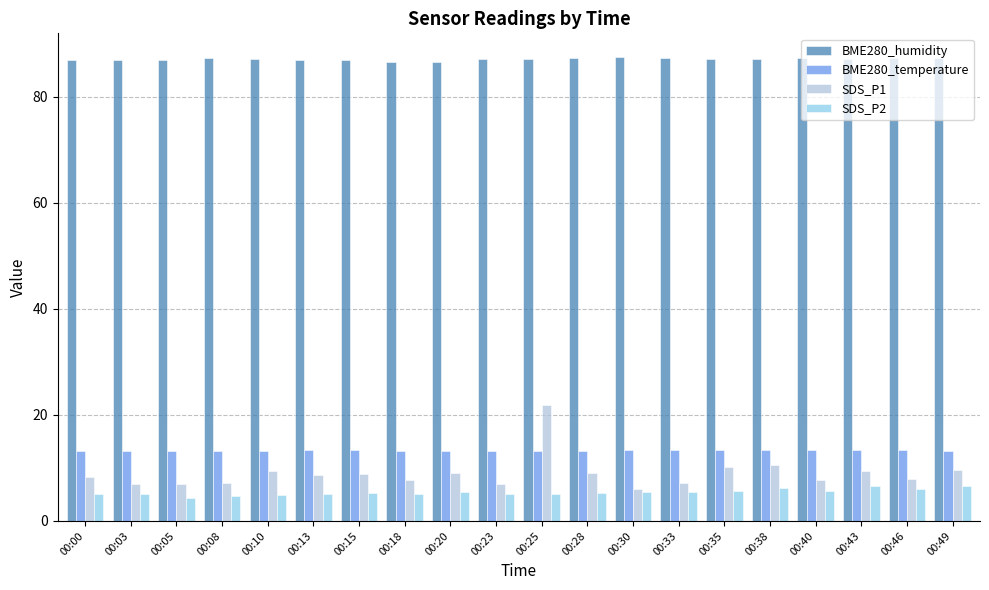

Is the value of BME280_humidity at 00:38 greater than the value of BME280_temperature at 00:28?

Yes